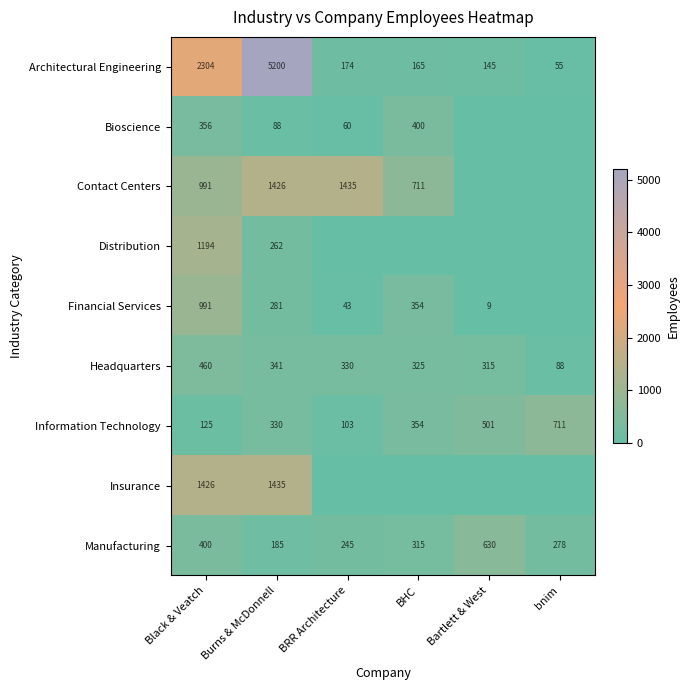

At which label does Headquarters first exceed 330?

Black & Veatch